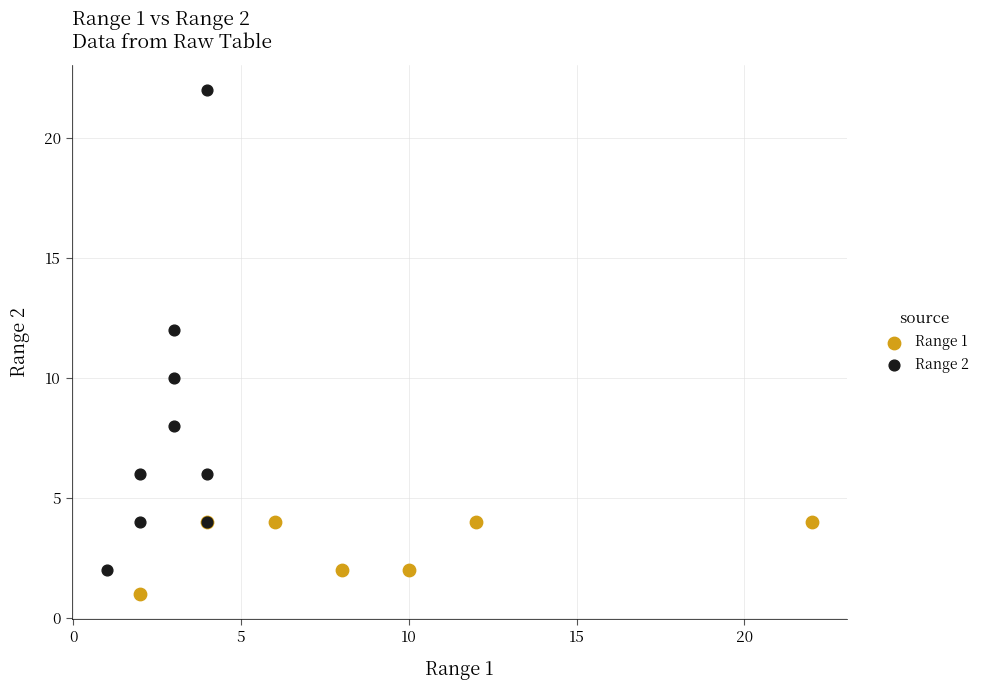

Which series has the widest spread of Y values?

Range 2